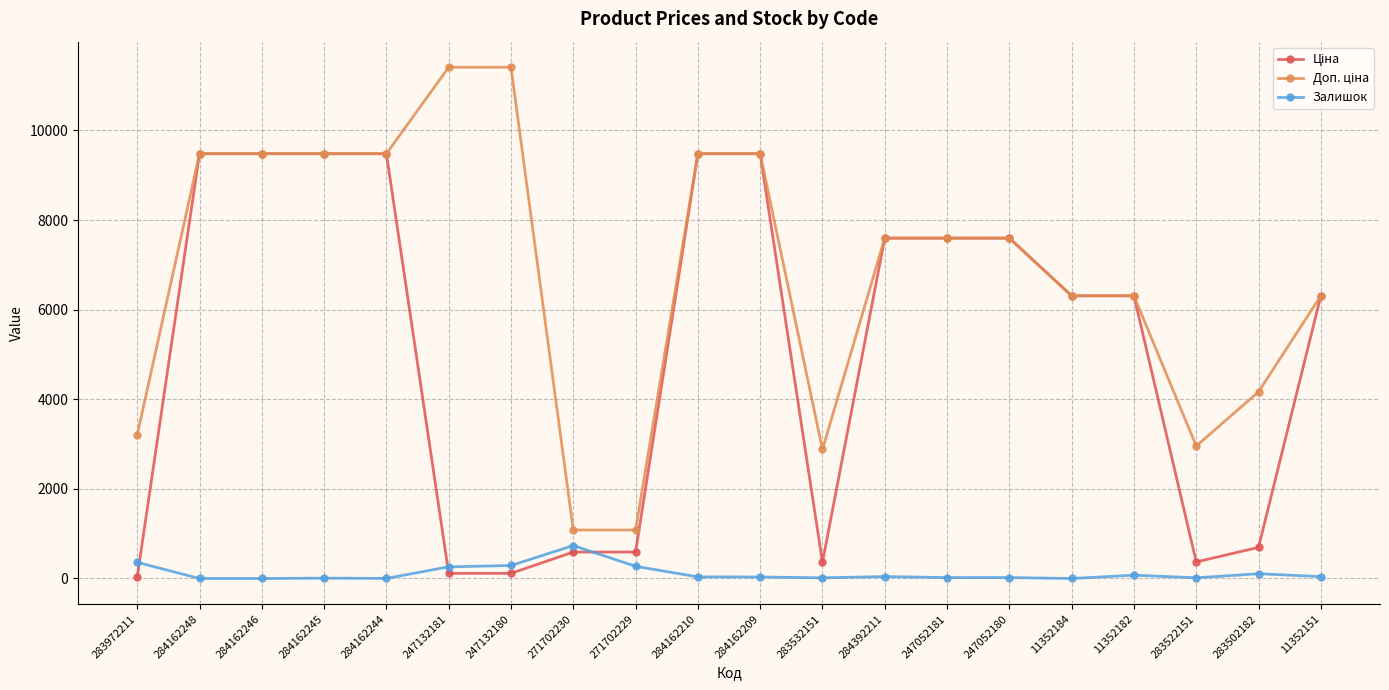

At how many categories does at least one series exceed 4497?

14